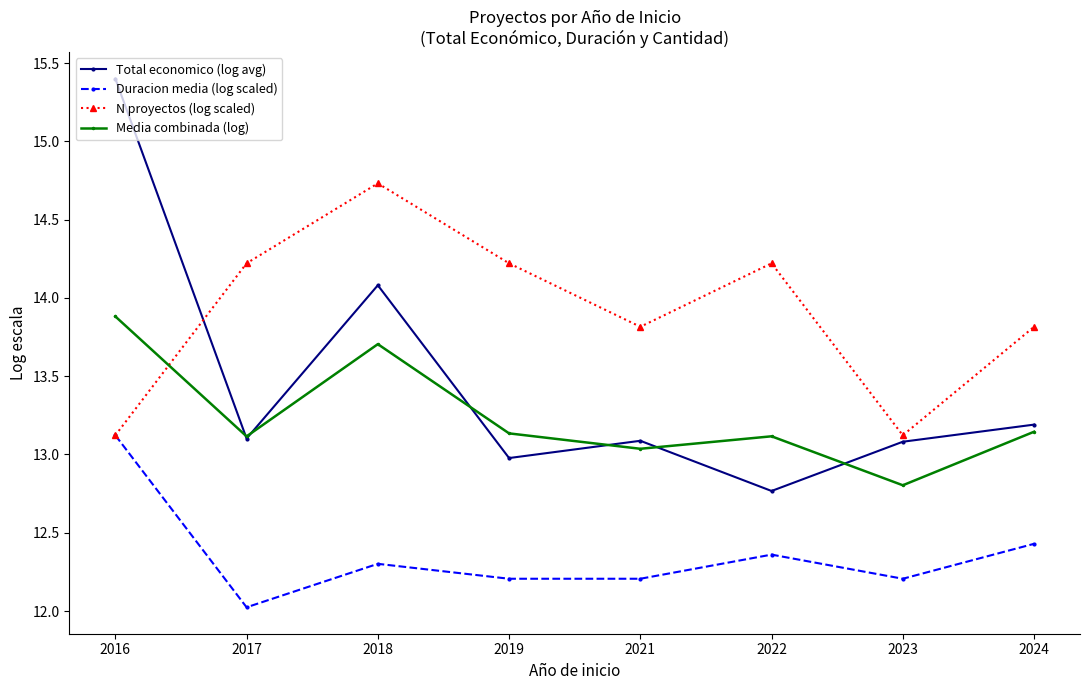

In Media combinada (log), how many points are higher than both neighbors (excluding endpoints)?

2